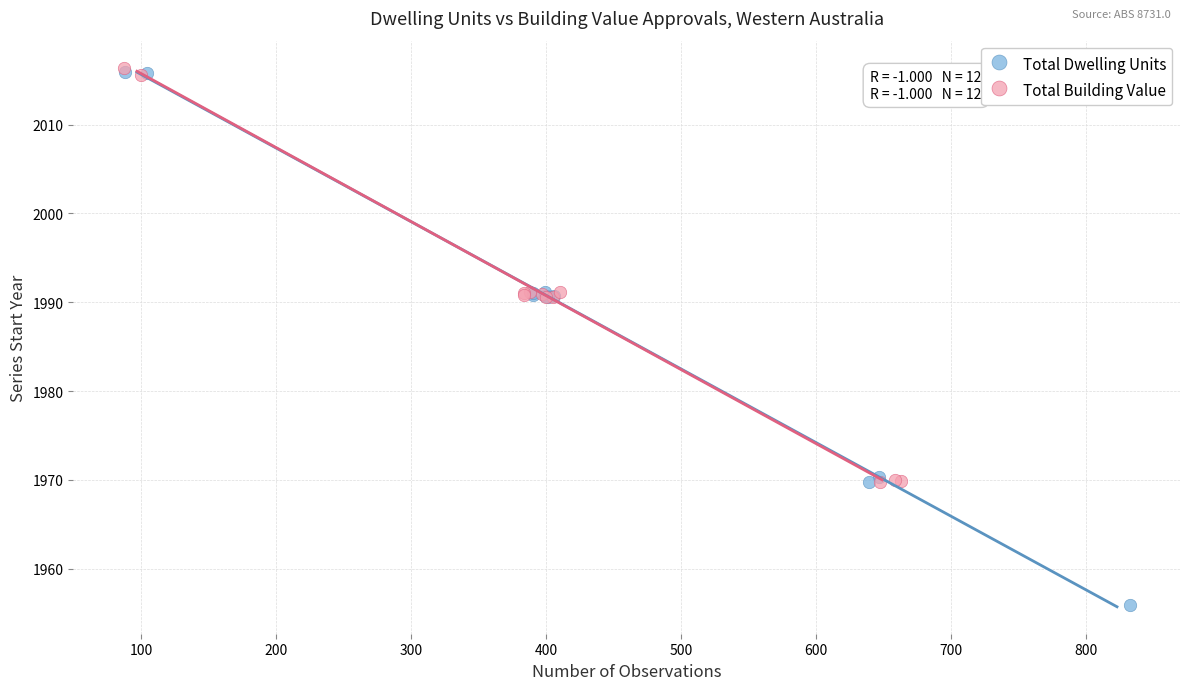

Which series has the largest Y range (max minus min)?

Total Dwelling Units